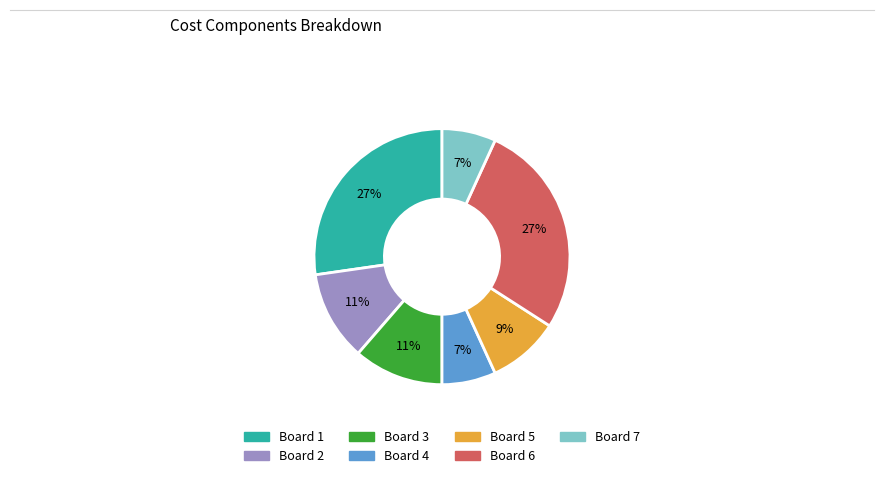

To the nearest percent, what is the average slice percentage?

14%